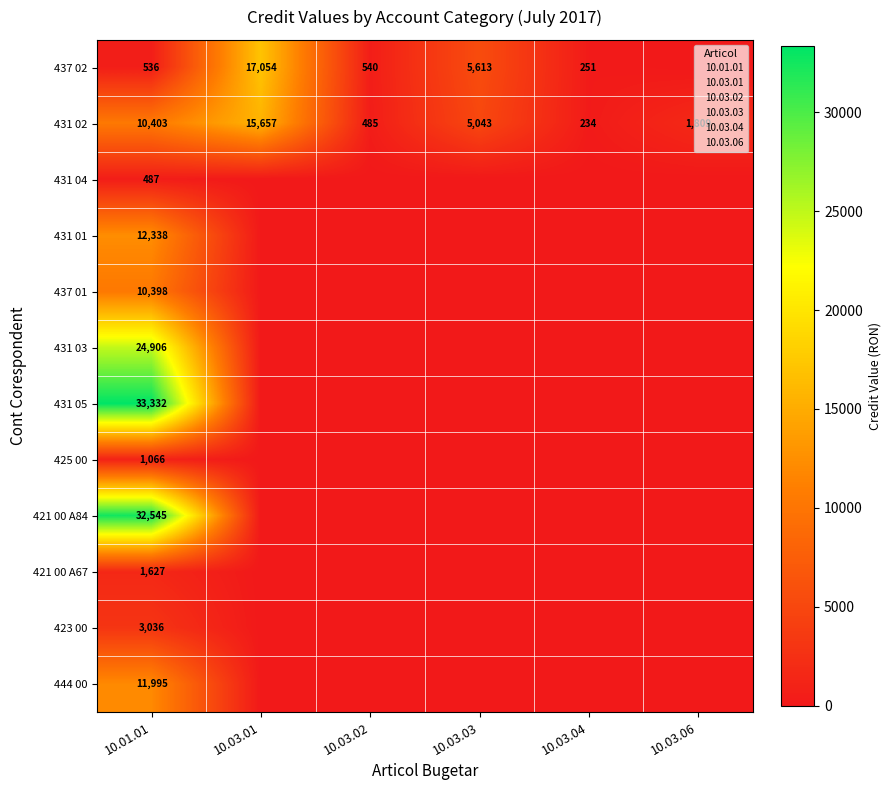

True or false: 425 00 has a value of 743 at 10.01.01.

False